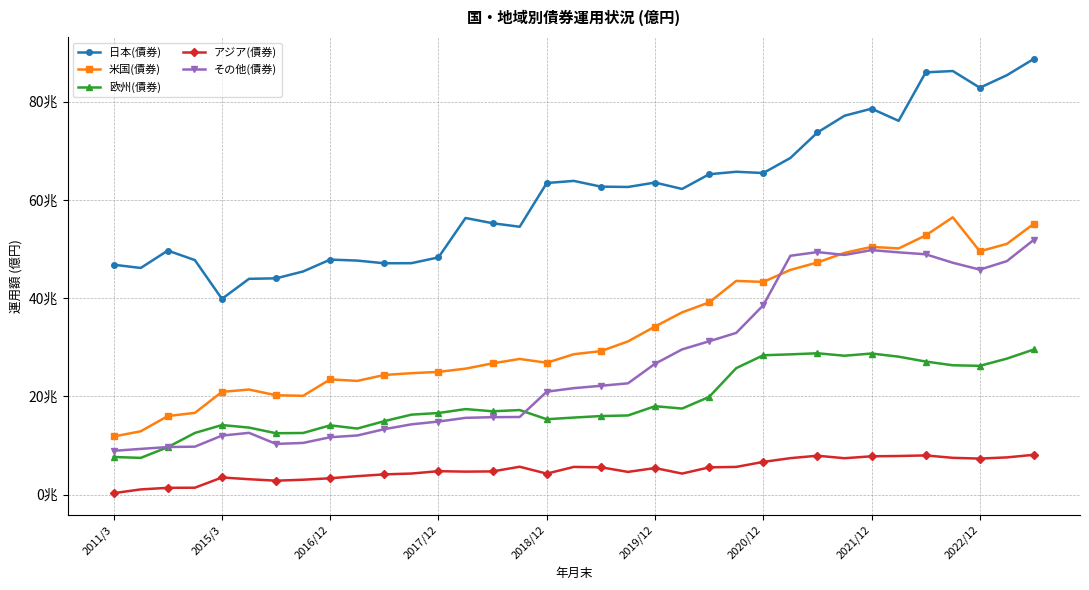

Where does the 日本(債券) series first go above 626132?

2018/12